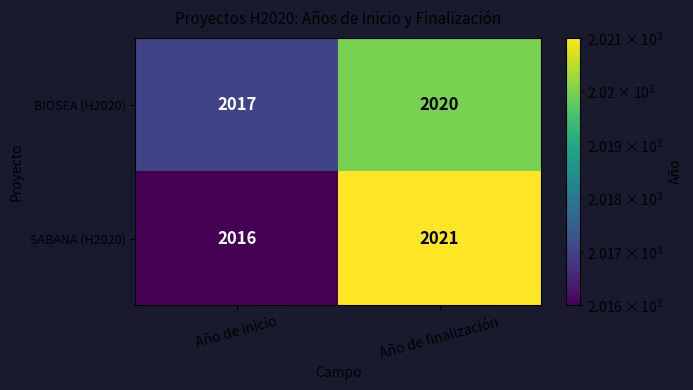

The value of BIOSEA (H2020) at Año de inicio is 2689. True or false?

False